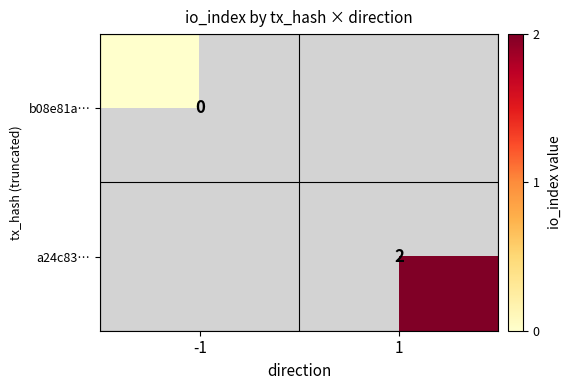

Which label corresponds to the largest value in the chart?

1